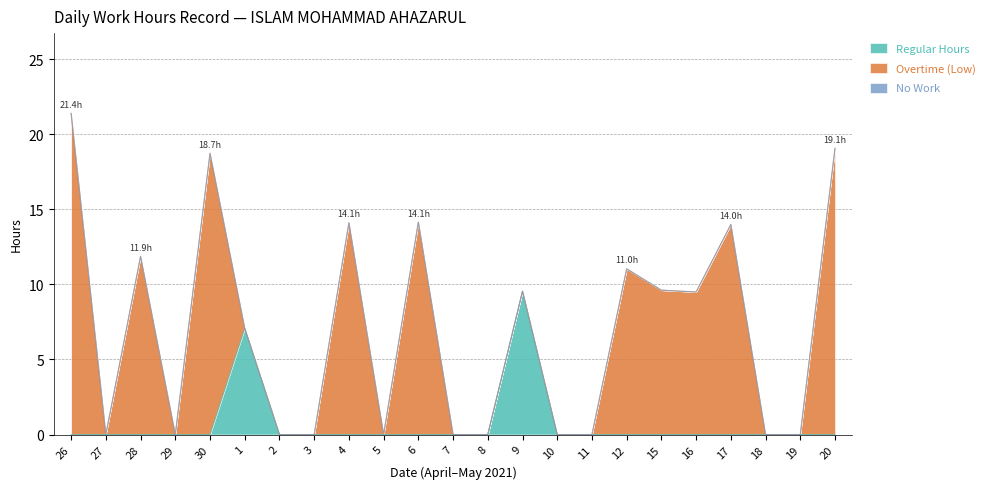

Is the value of No Work at 2 greater than the value of Overtime (Low) at 2?

No